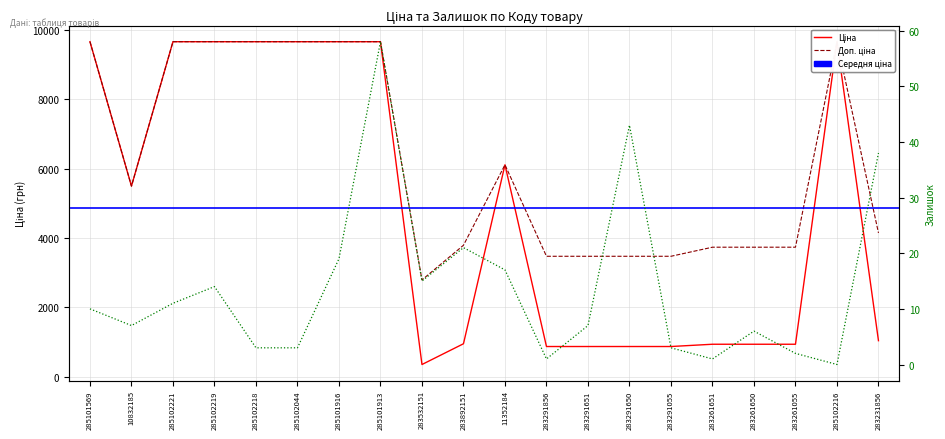

How many interior local peaks does the Ціна series have?

2